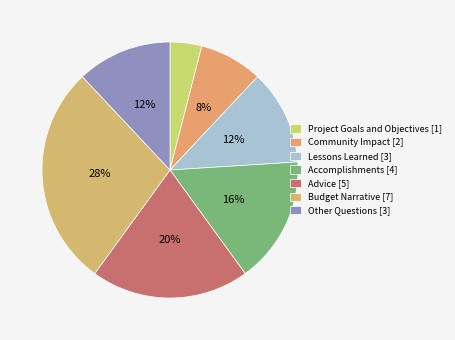

To the nearest percent, what portion does Accomplishments represent?

16%